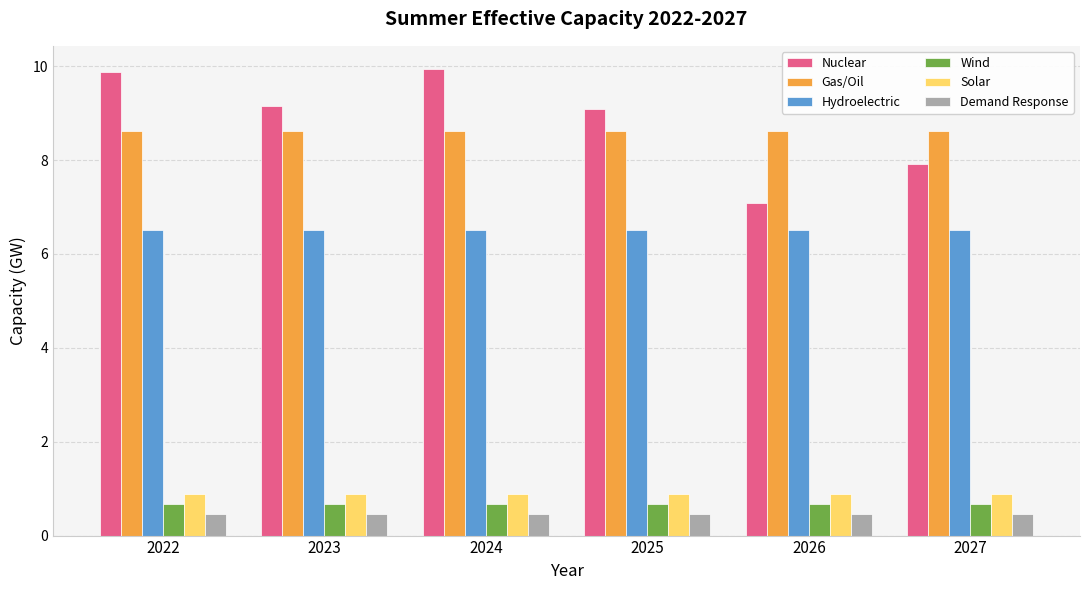

How many bars are there in total?

36